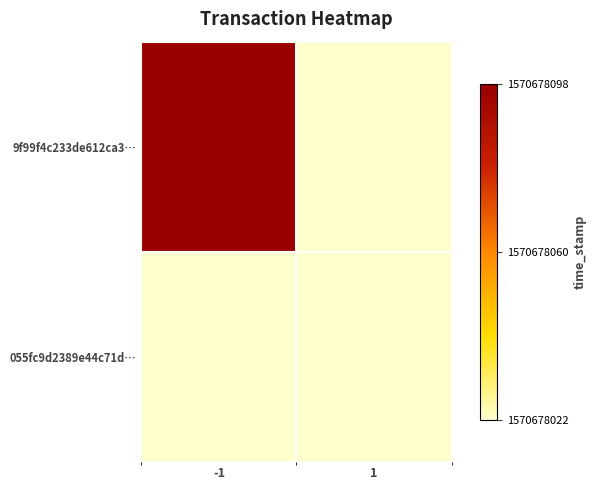

What is the difference between the 9f99f4c233de612ca33167617f616cb3ff9982e values at time_stamp and direction?

1570678099